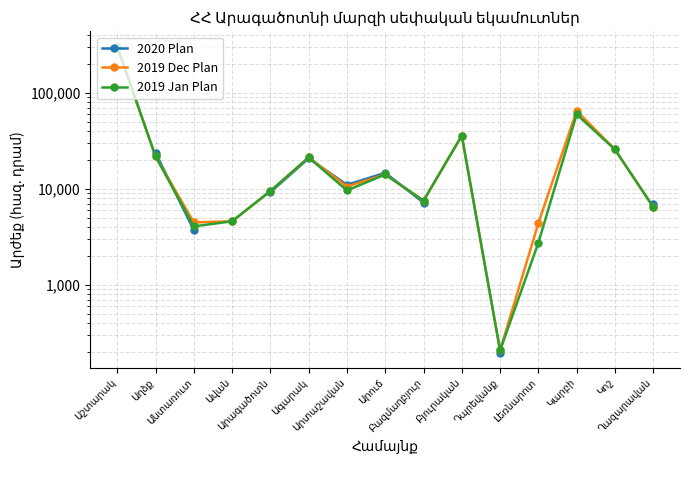

Between Արագածոտն and Բազմաղբյուր, which series saw the biggest shift?

2020 Plan